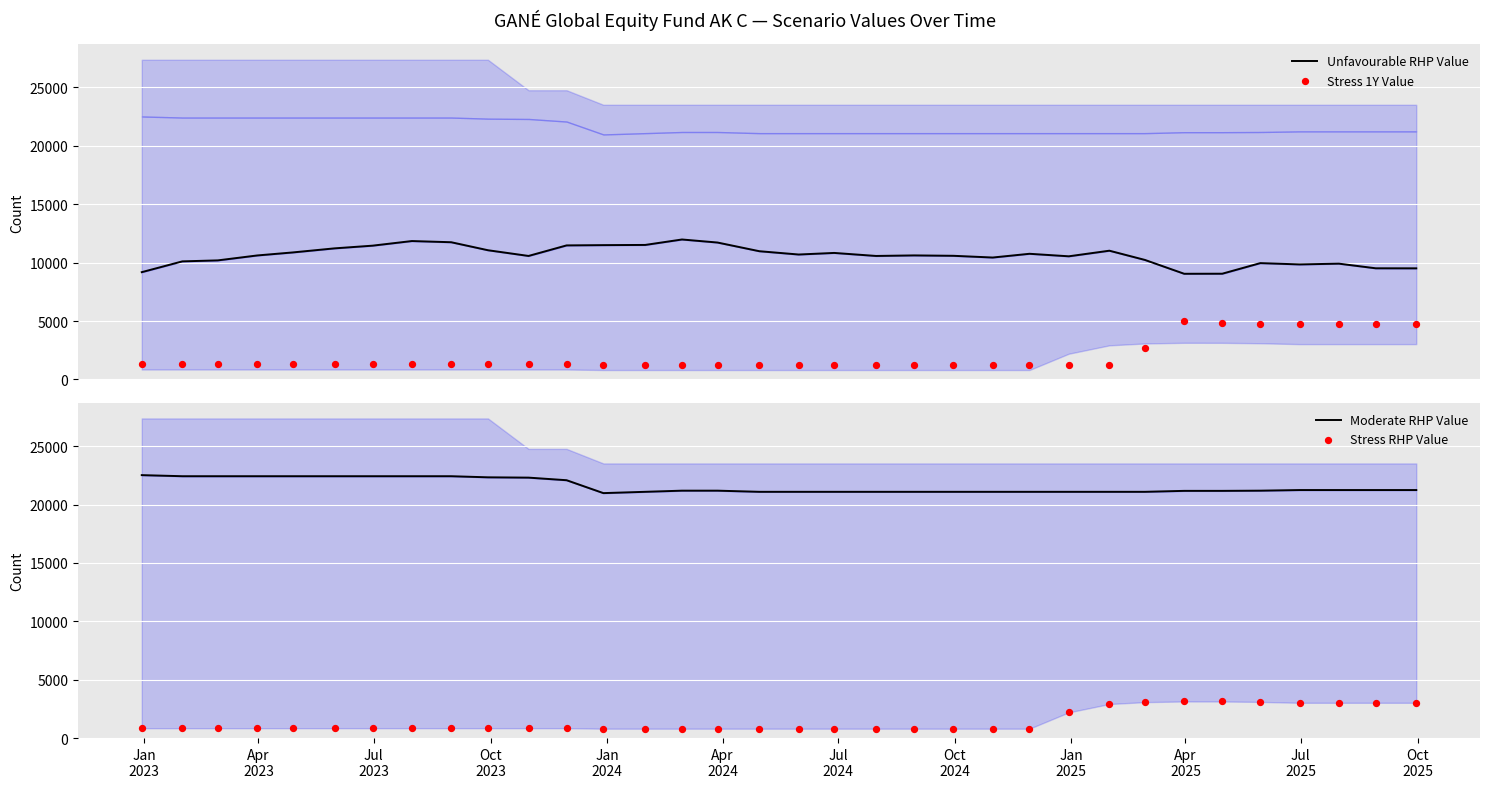

Which series has the largest total across all categories?

Moderate RHP Value